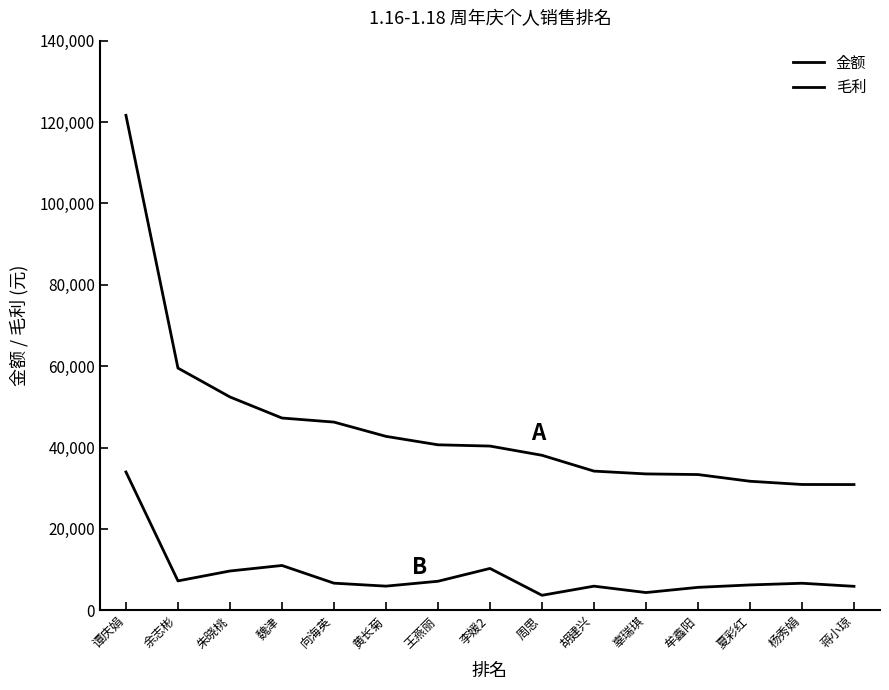

At which label does 毛利 reach its peak?

谭庆娟